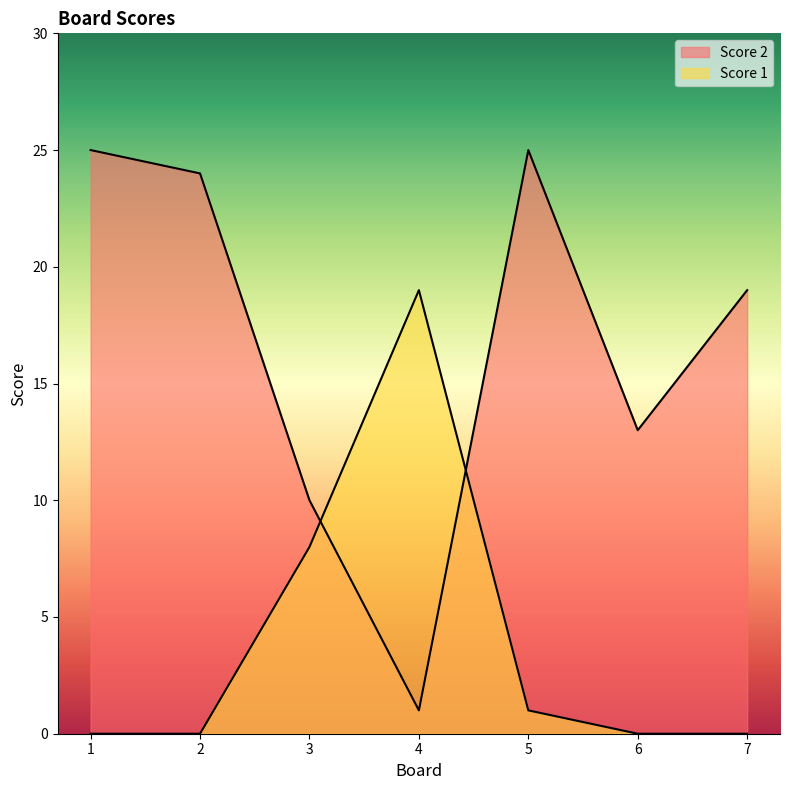

How many lines are shown in the chart?

2